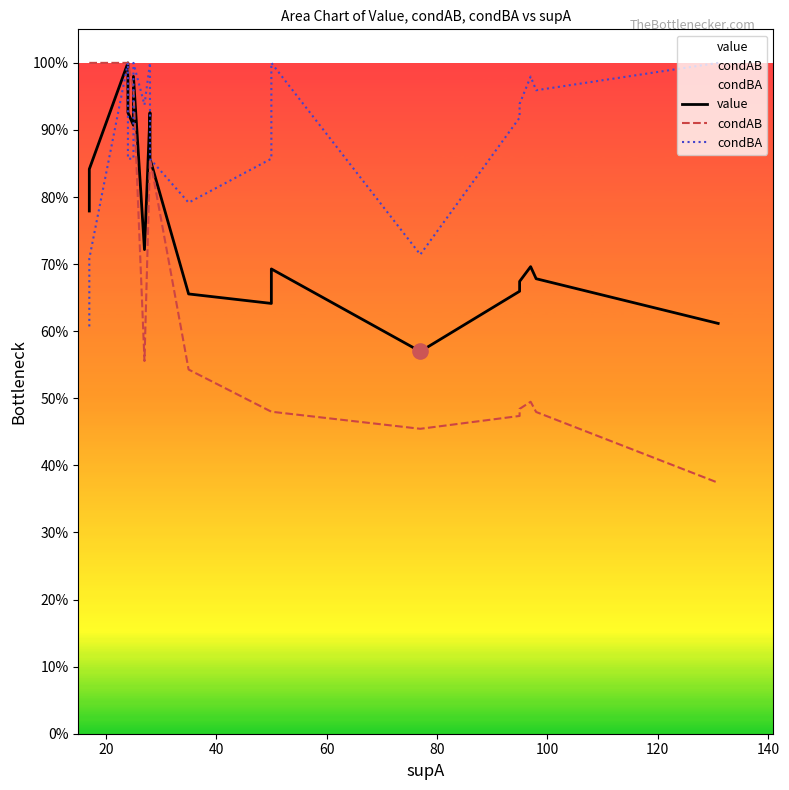

At how many categories does at least one series exceed 0?

20